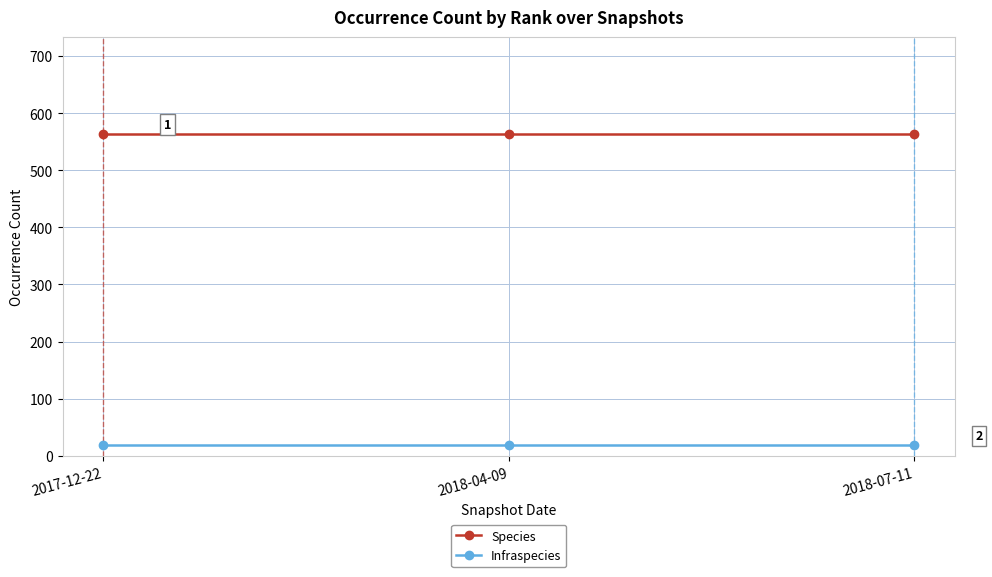

The Species series shows 252 at 2017-12-22. True or false?

False